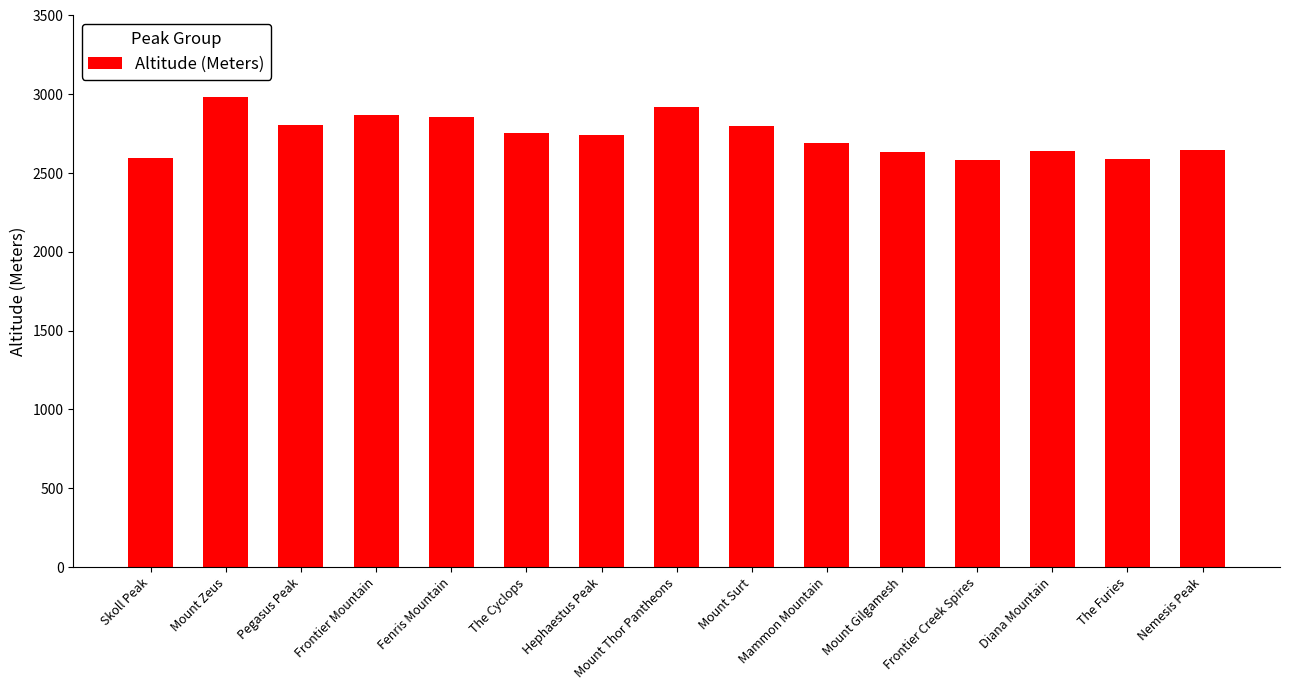

Approximately how many times larger is the value at Mount Thor Pantheons compared to Mount Zeus?

1.0